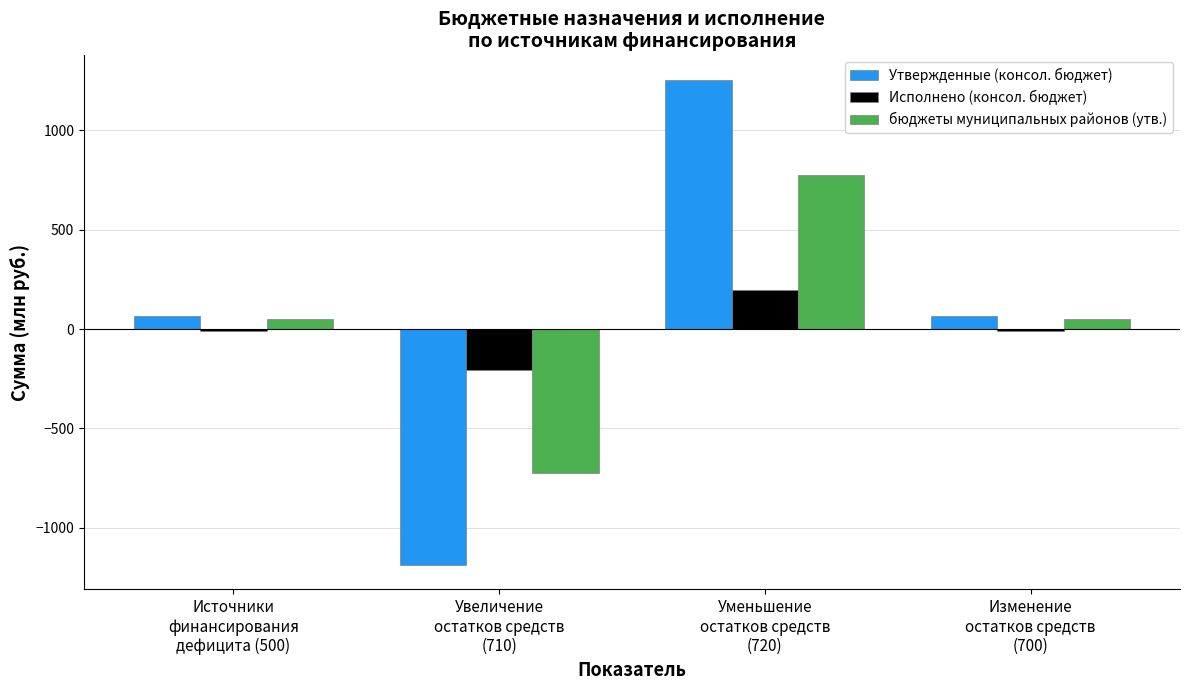

How many series are shown in this chart?

3